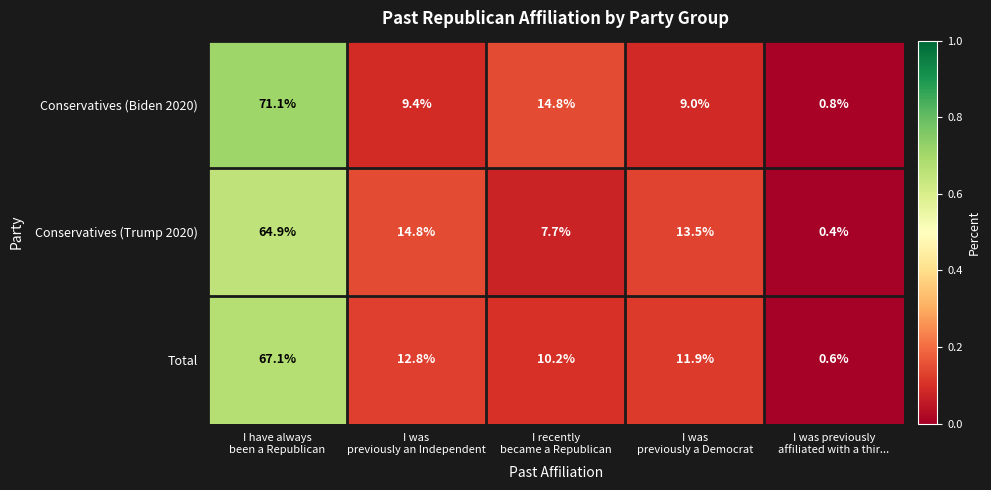

Reading left to right, extract all data points from this chart.

Conservatives (Biden 2020): 71.1	9.4	14.8	9.0	0.8
Conservatives (Trump 2020): 64.9	14.8	7.7	13.5	0.4
Total: 67.1	12.8	10.2	11.9	0.6